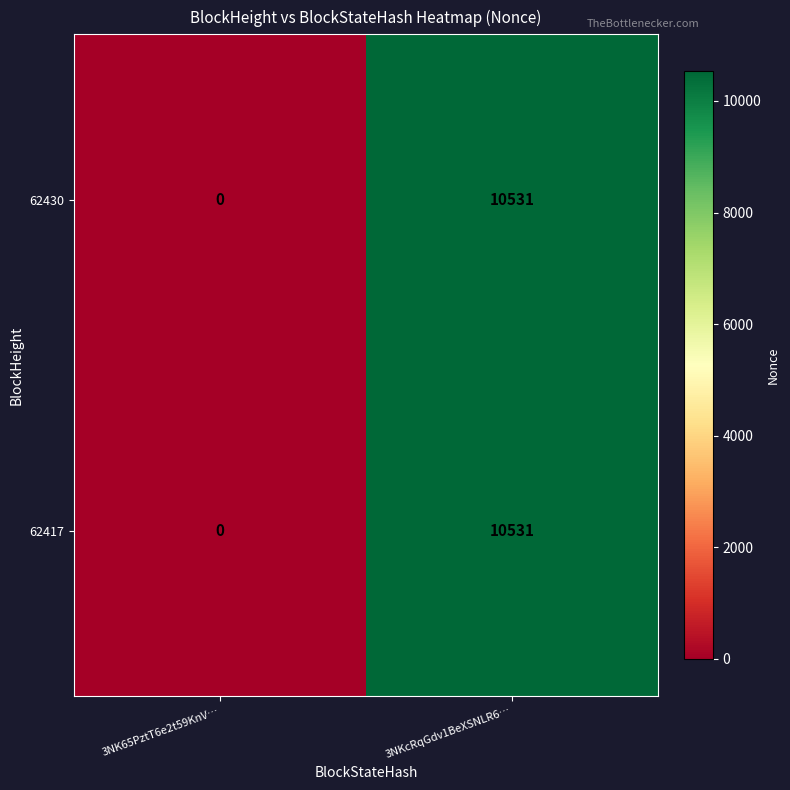

List the labels in order of 62417 value, smallest first.

3NK65PztT6e2t59KnV…, 3NKcRqGdv1BeXSNLR6…